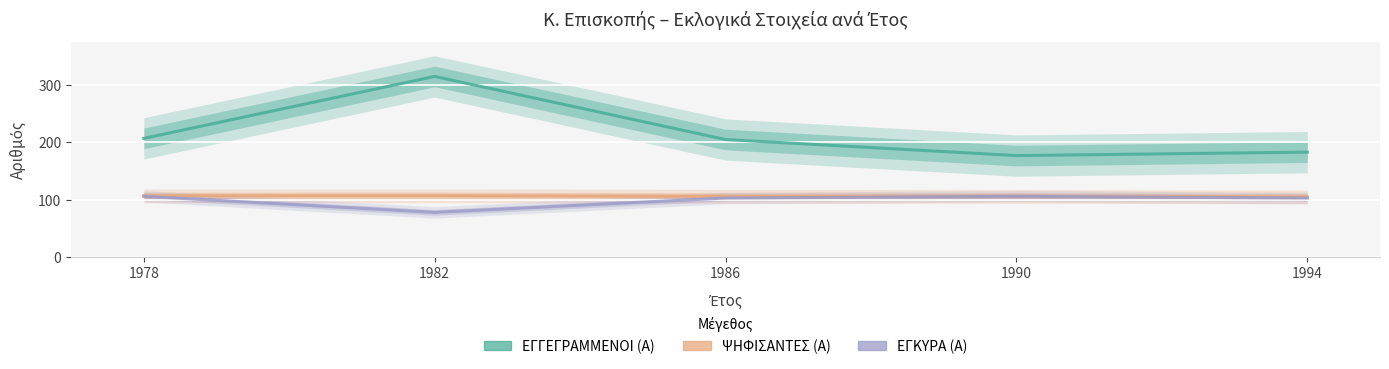

Reading right to left, transcribe all the data shown in this chart.

ΕΓΓΕΓΡΑΜΜΕΝΟΙ (Α): 1994=183	1990=177	1986=205	1982=315	1978=207
ΨΗΦΙΣΑΝΤΕΣ (Α): 1994=105	1990=106	1986=106	1982=107	1978=107
ΕΓΚΥΡΑ (Α): 1994=103	1990=106	1986=103	1982=78	1978=106